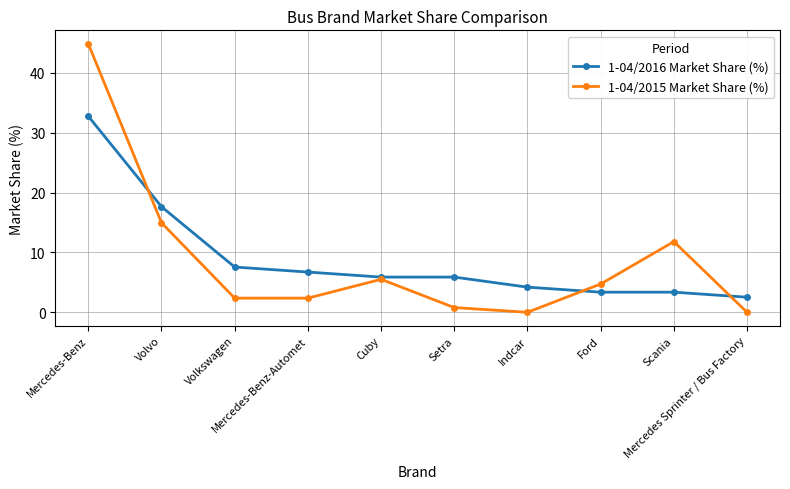

Reading right to left, extract all data points from this chart.

1-04/2016 Market Share (%): 2.5	3.4	3.4	4.2	5.9	5.9	6.7	7.6	17.6	32.8
1-04/2015 Market Share (%): 0.0	11.8	4.7	0.0	0.8	5.5	2.4	2.4	15.0	44.9